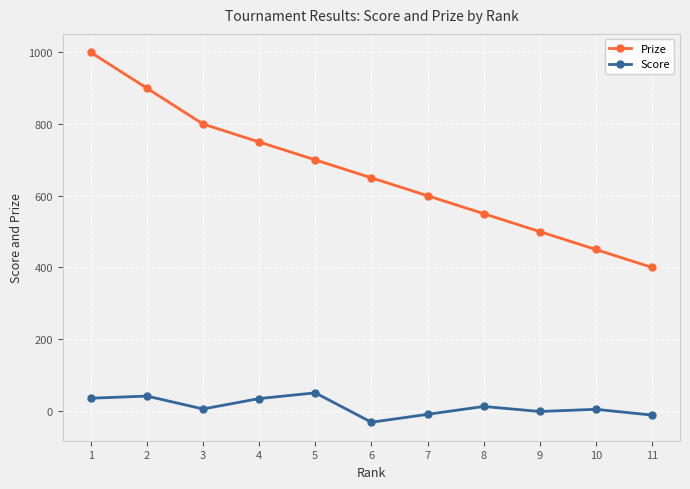

How many lines are shown in the chart?

2